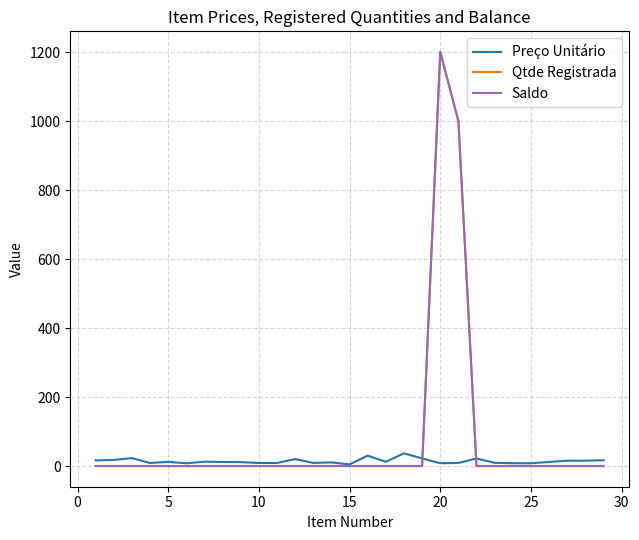

What is the highest value of the Qtde Registrada series?

1200.0